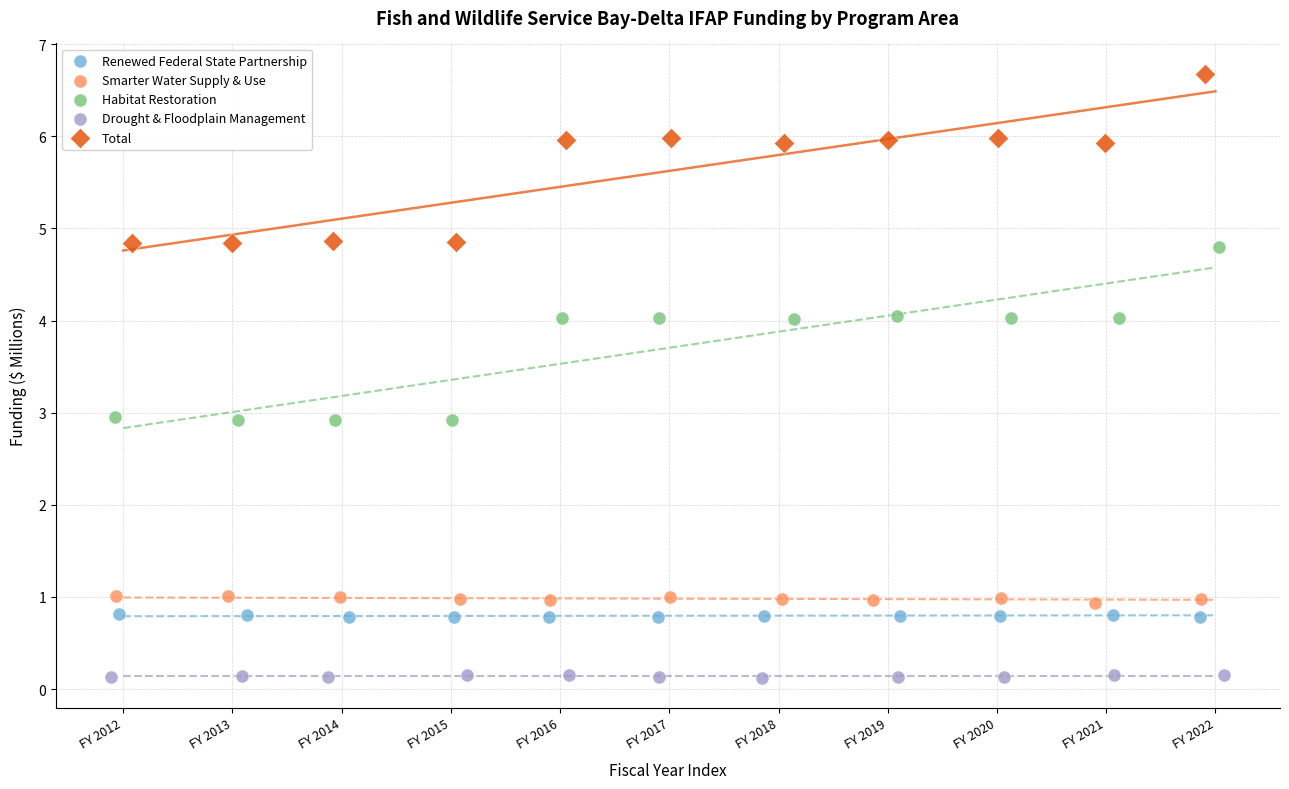

What are all the series names shown in the legend?

Renewed Federal State Partnership, Smarter Water Supply & Use, Habitat Restoration, Drought & Floodplain Management, Total